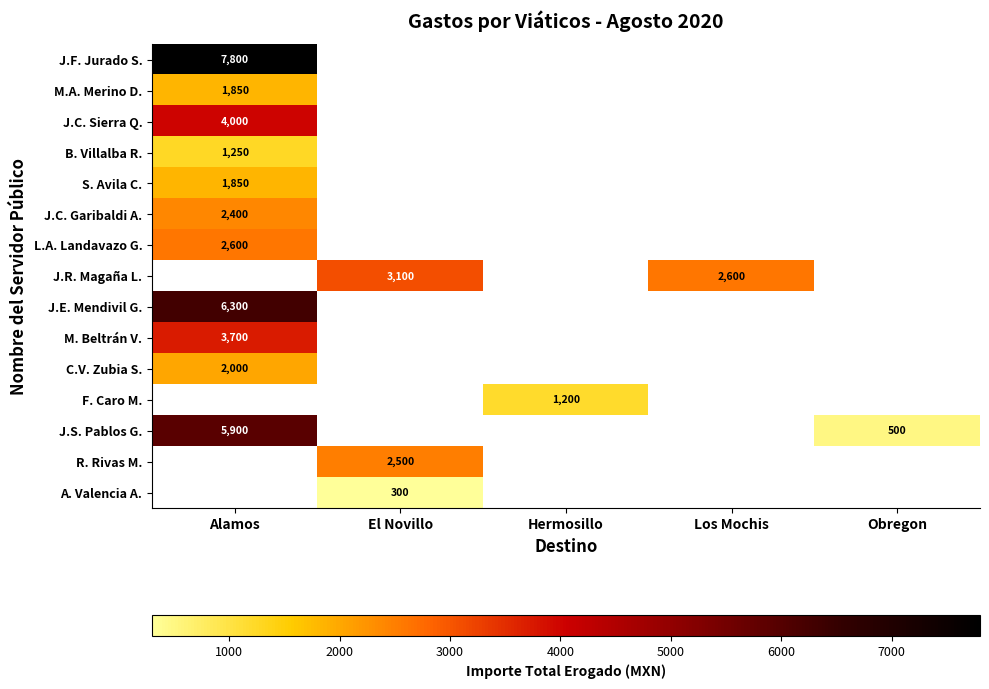

Is the value of J.C. Garibaldi A. at Alamos greater than the value of J.S. Pablos G. at Obregon?

Yes